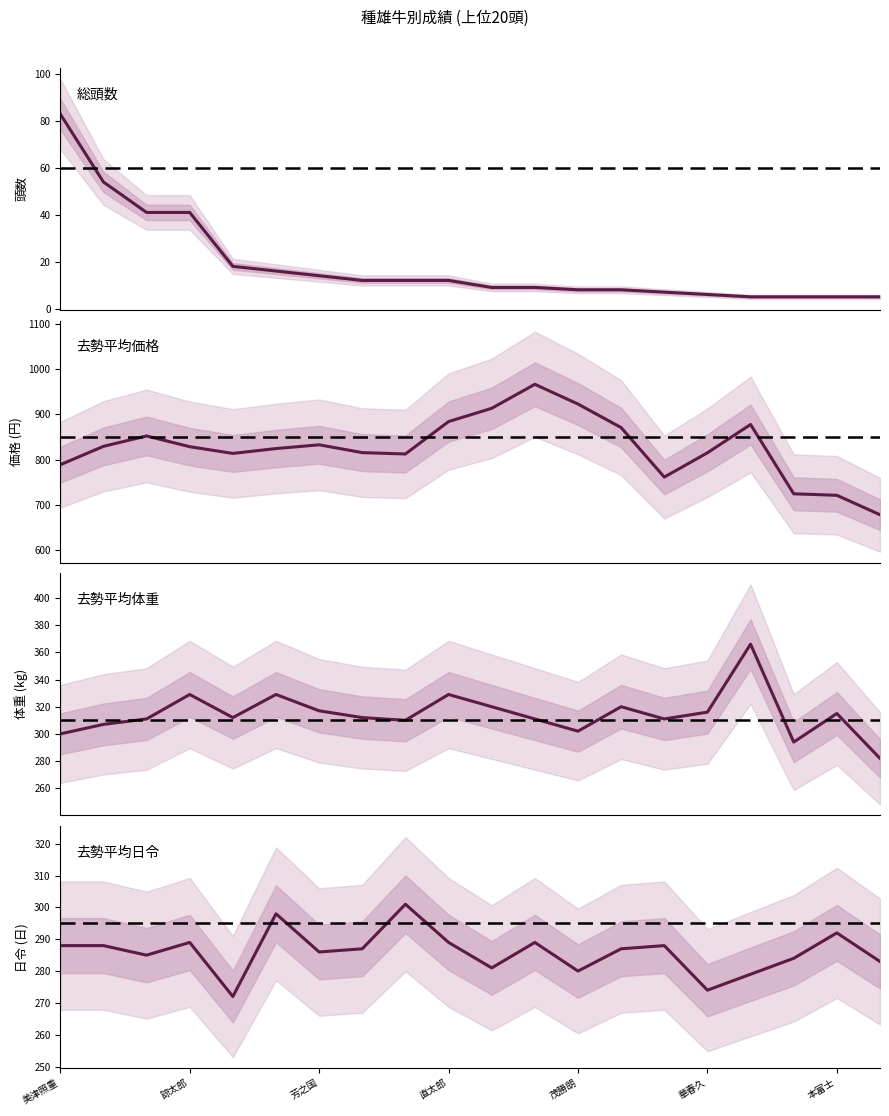

Read the 去勢平均日令 value at 華春久.

274.0